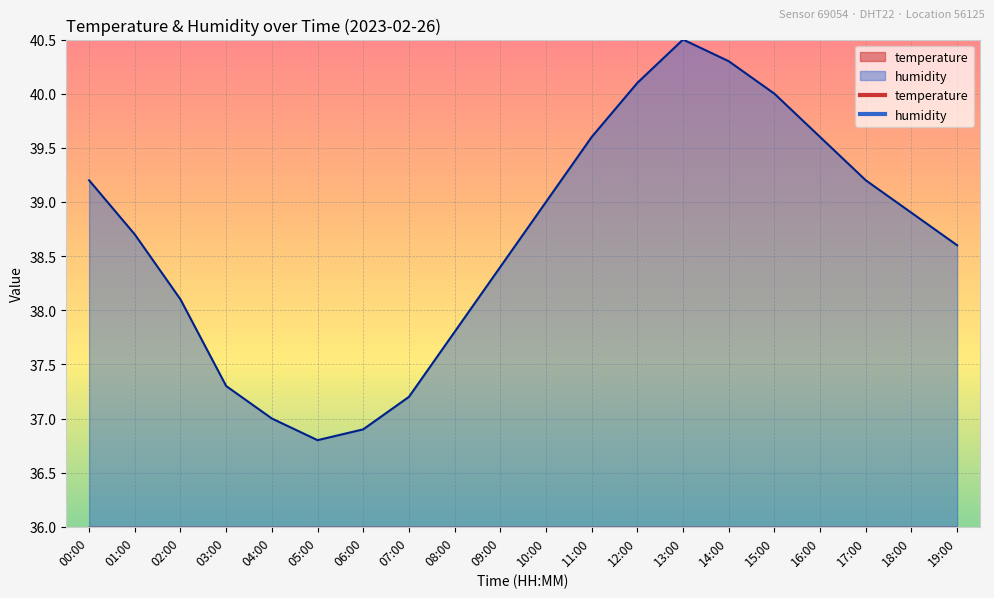

At 13:00, list the series in order from smallest to largest.

temperature, humidity